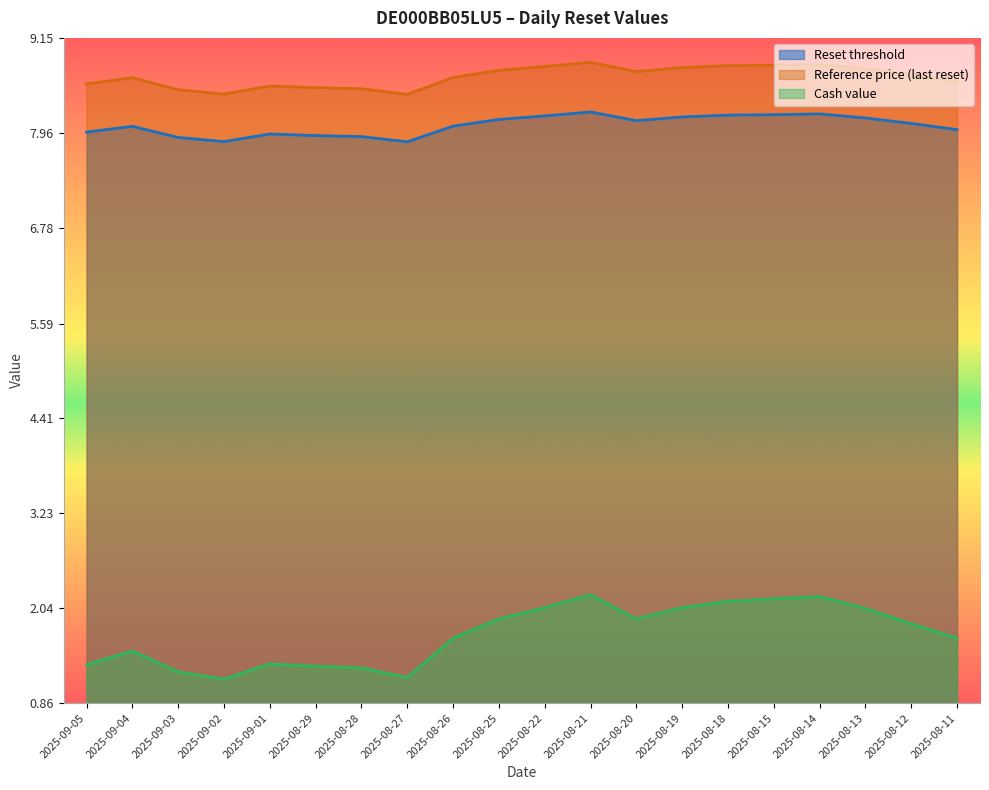

Which series has the widest spread of values?

Cash value